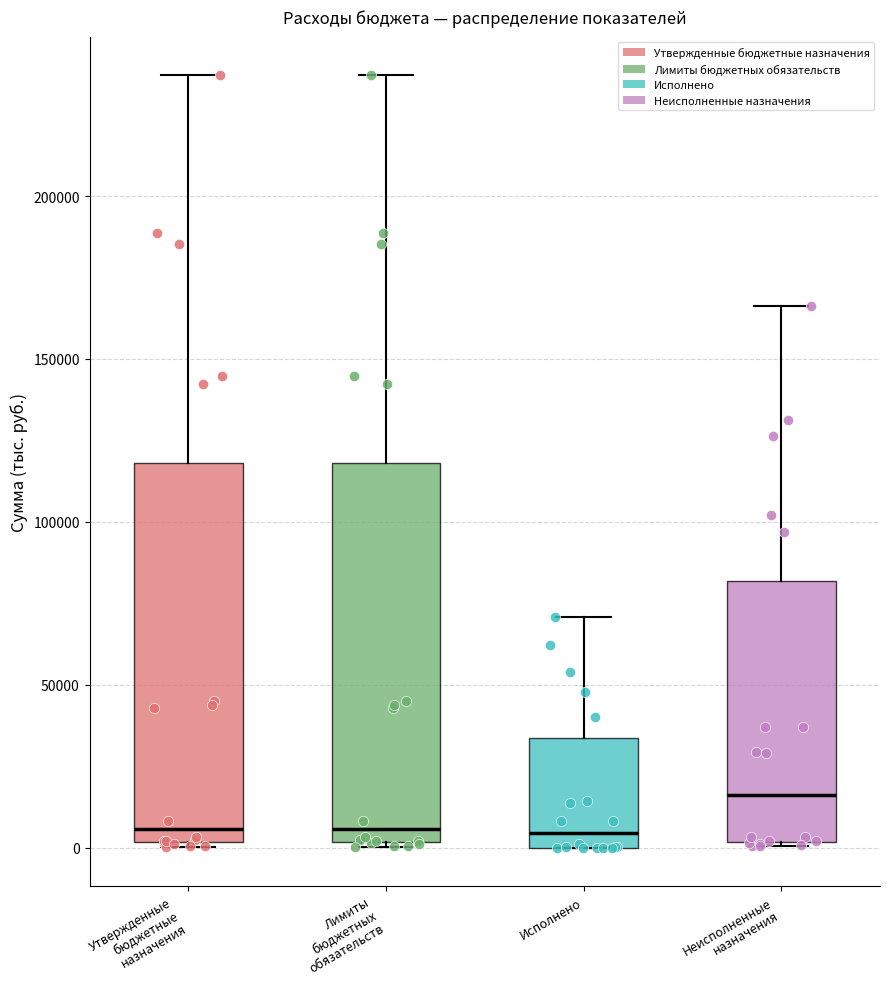

Where does the median line of the box for Лимиты бюджетных обязательств sit on the y-axis? The values are not printed on the chart, so give them approximately, as read against the axis.

5000